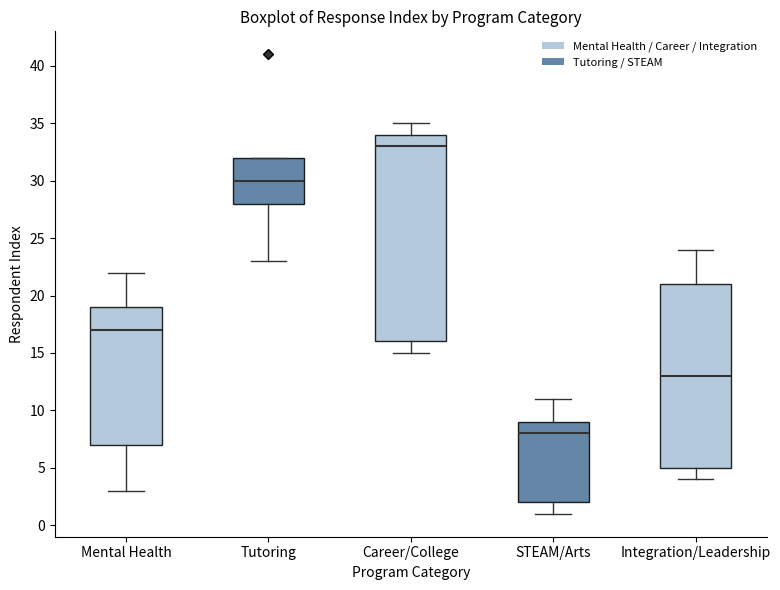

Which box's median line is the highest?

Career/College